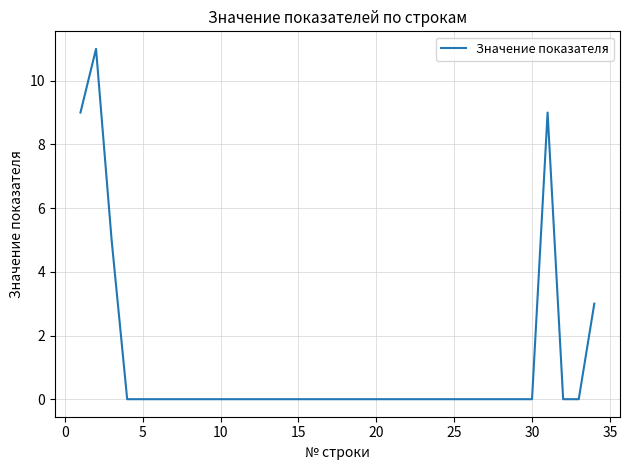

What is the maximum value shown in the chart?

11